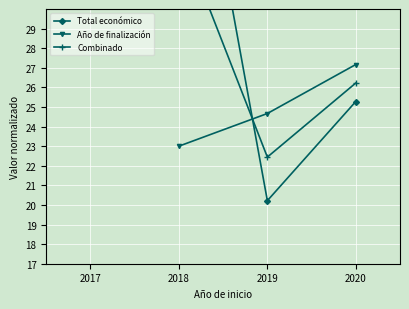

What is the difference between the maximum and minimum values in the Combinado series?

16.3